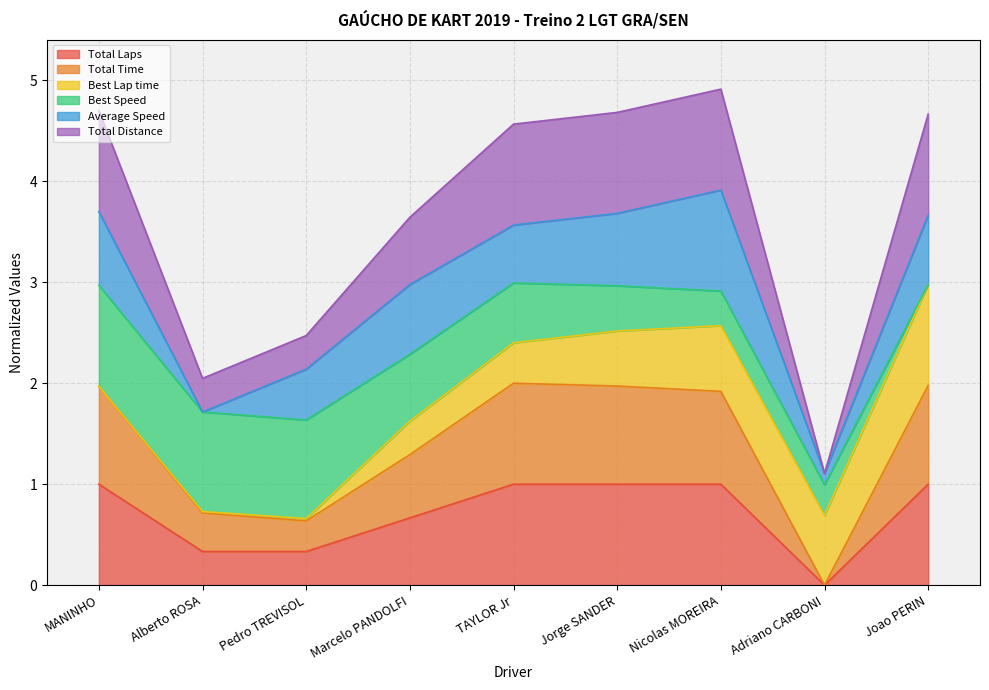

Where is the first local minimum for Total Distance?

Pedro TREVISOL